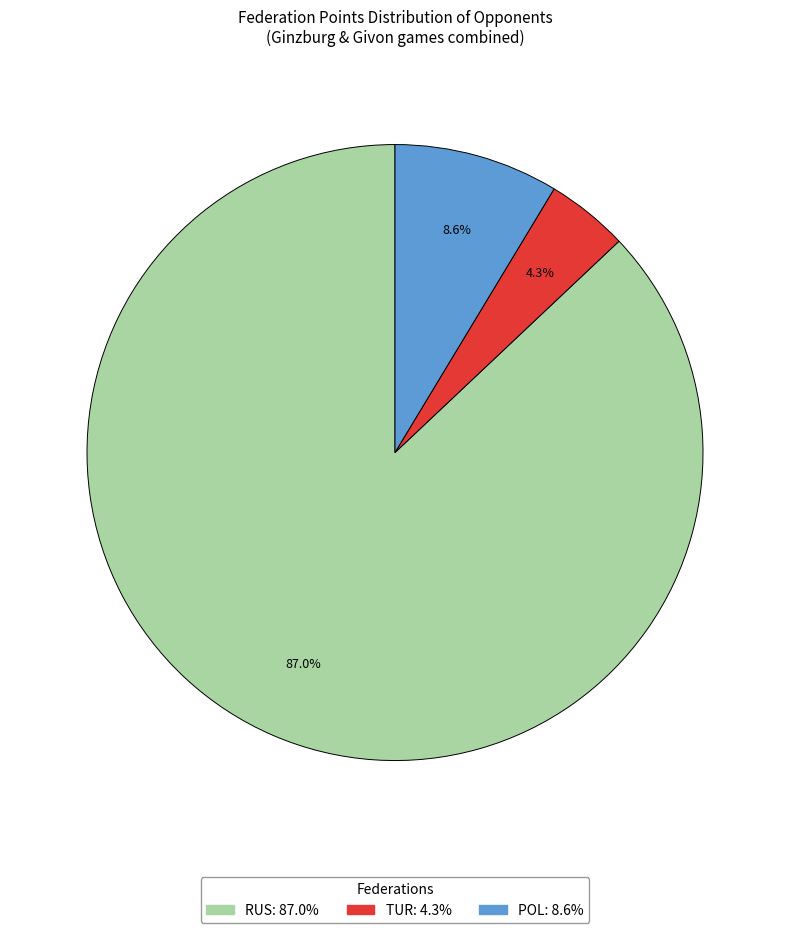

Is there any slice that represents more than half of the pie?

Yes